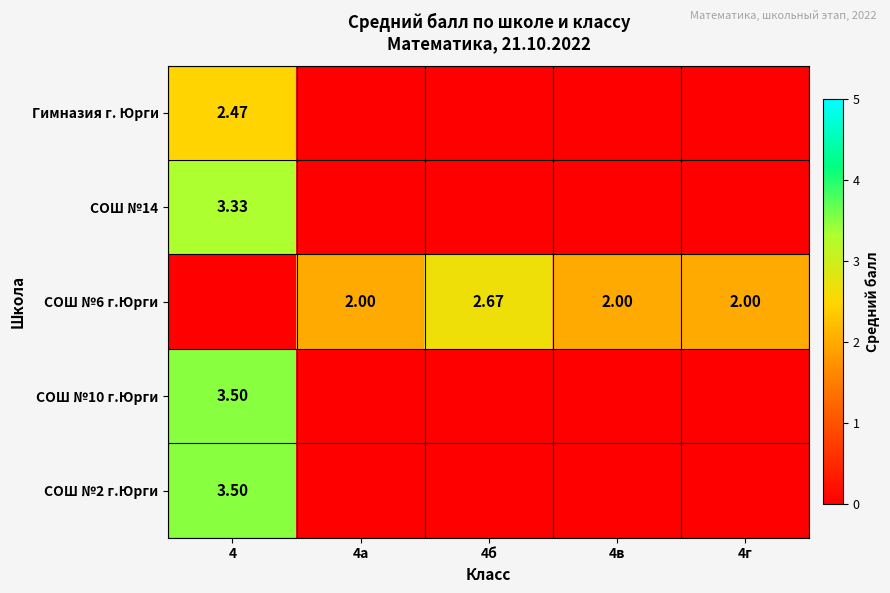

Is it true that СОШ №2 г.Юрги equals -2.3 at 4в?

False